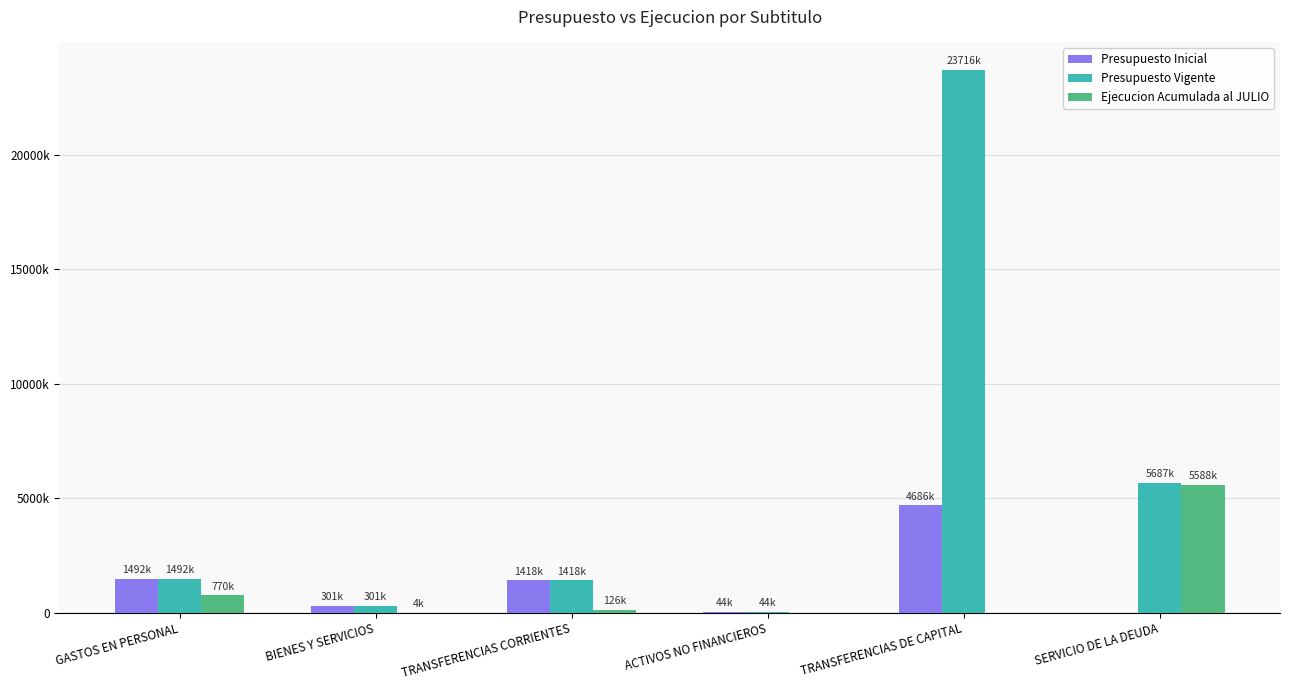

What are all the series names shown in the legend?

Presupuesto Inicial, Presupuesto Vigente, Ejecucion Acumulada al JULIO